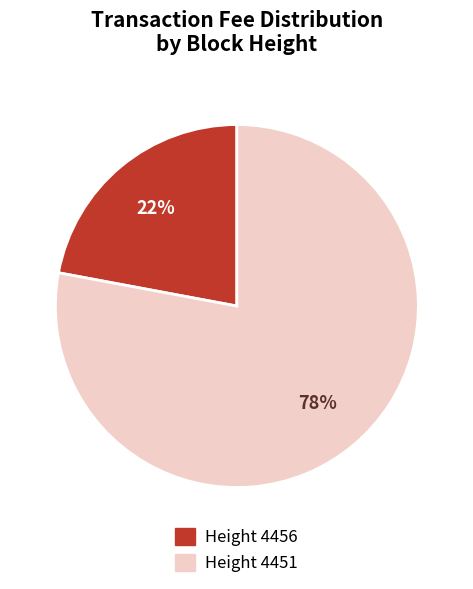

How many segments does this pie chart have?

2